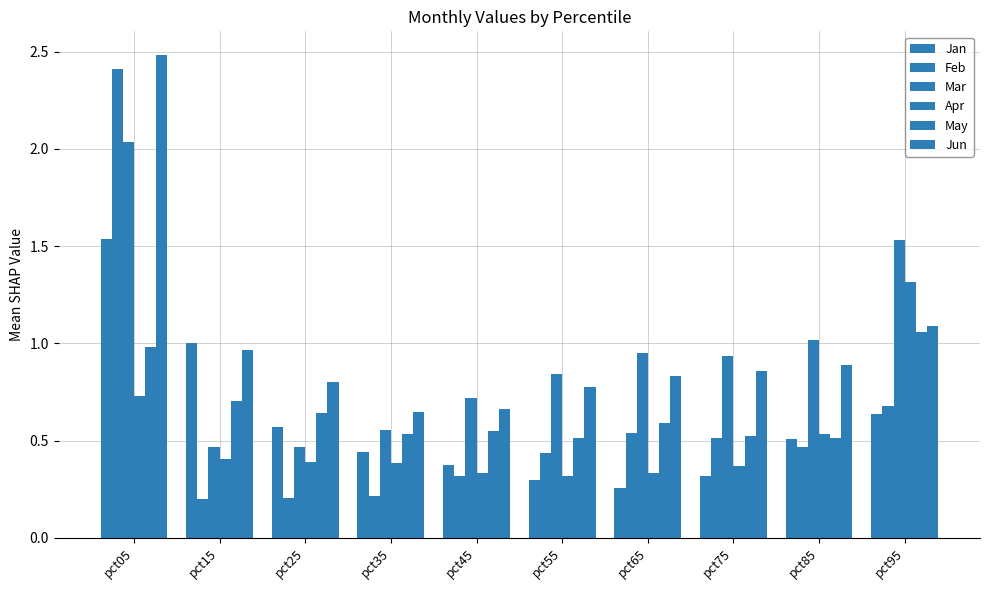

What is the average value of the Feb series?

0.6